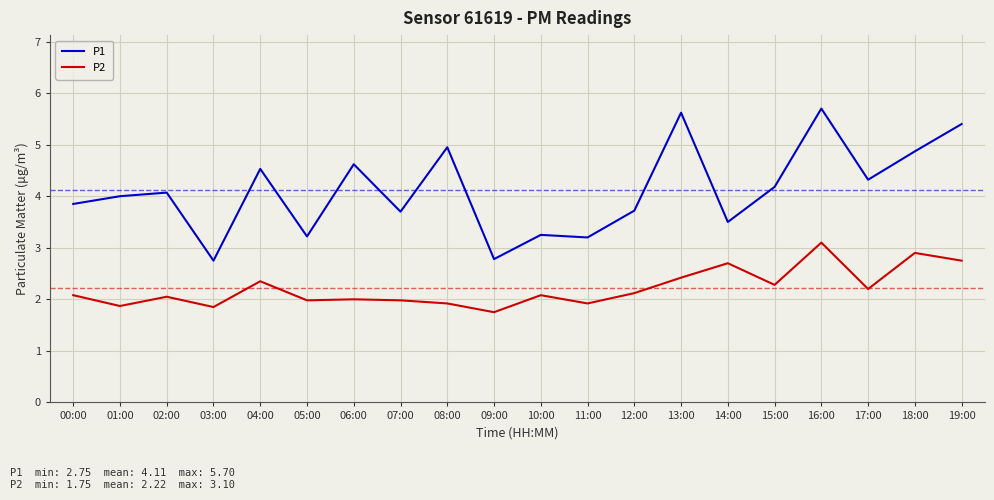

At how many categories does at least one series exceed 5?

3